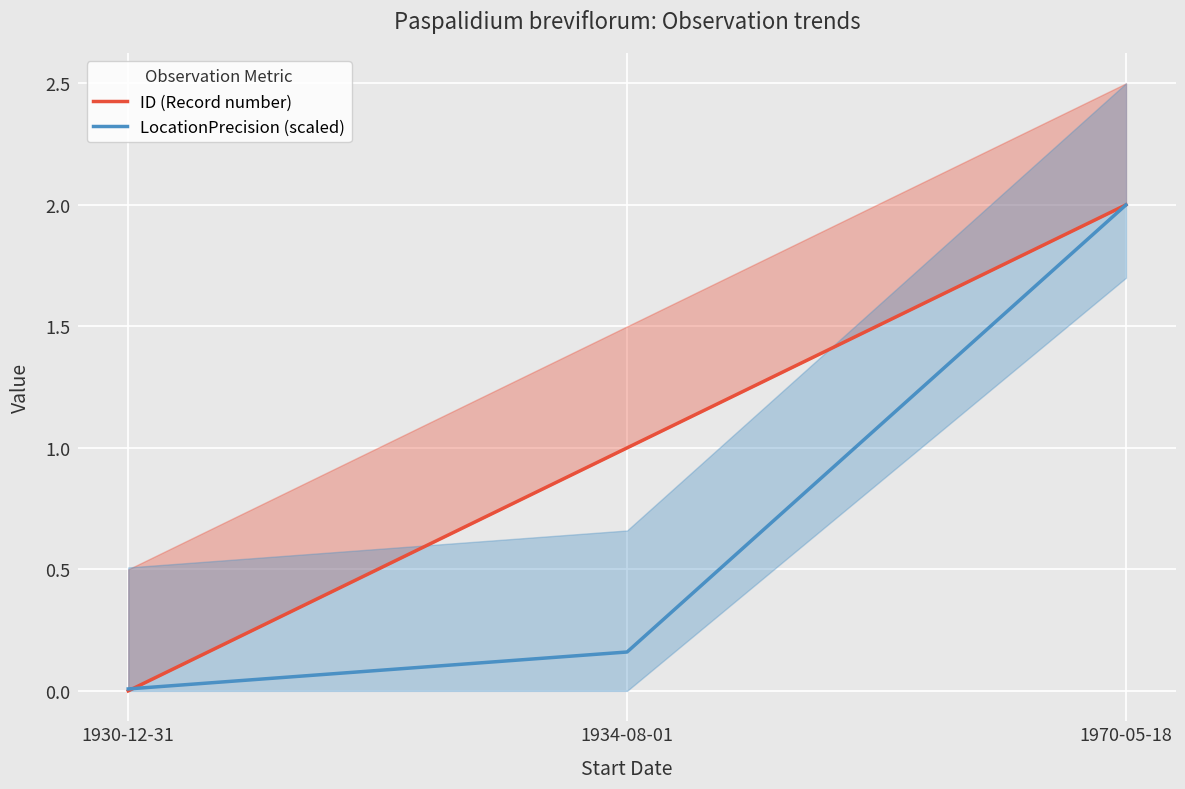

What is the difference between the maximum and minimum values in the ID (Record number) series?

2.0